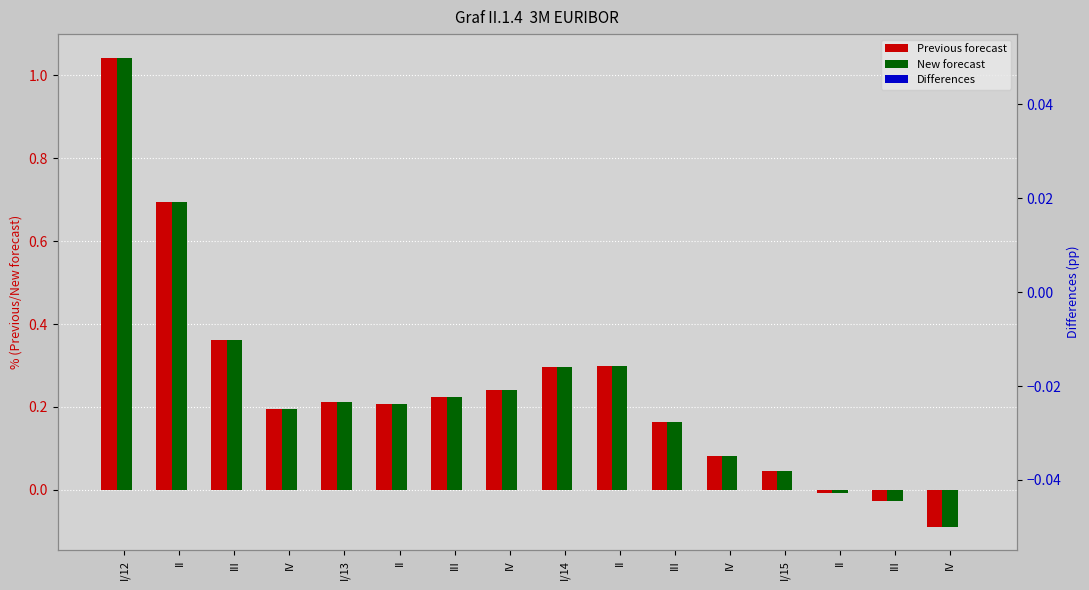

At which category is the sum across all series the highest?

I/12